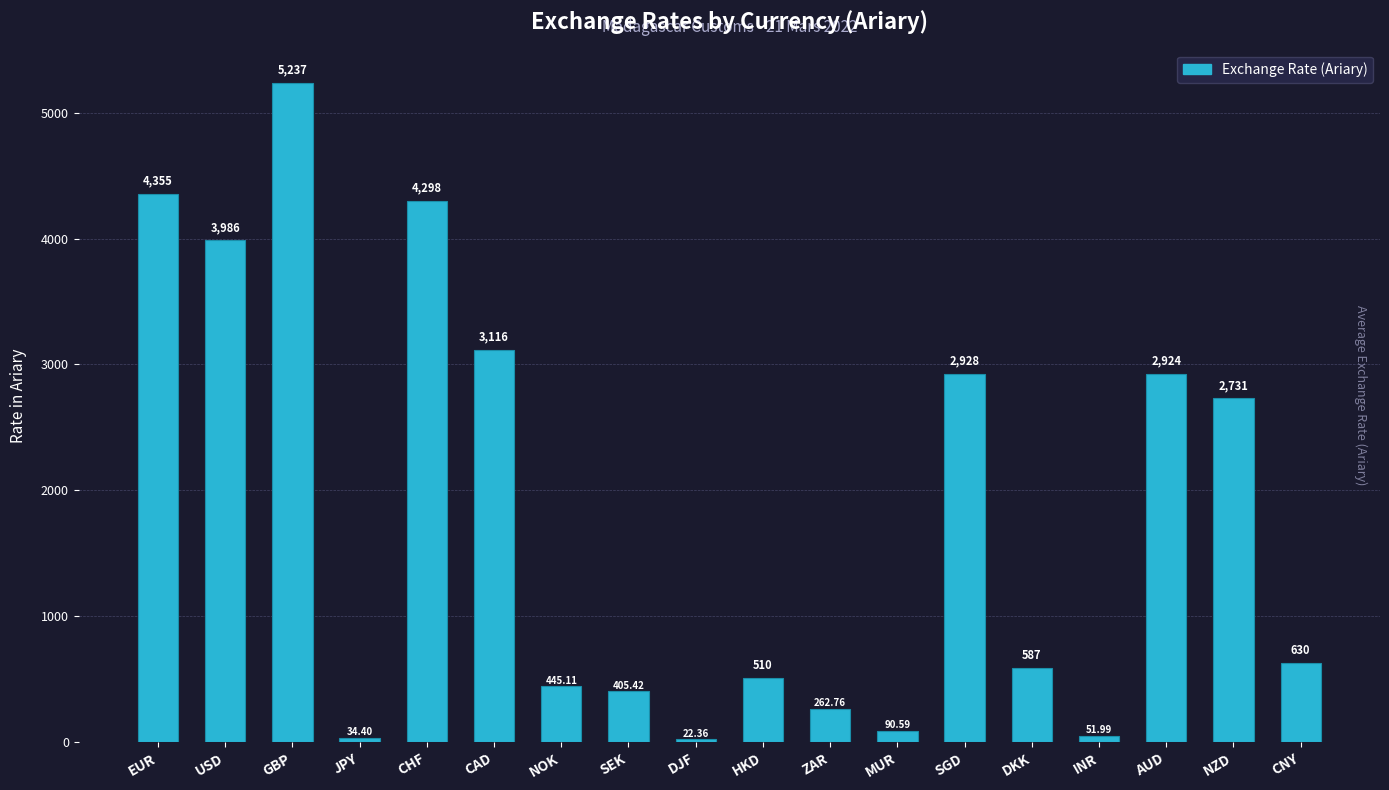

What position from the left is SGD?

13